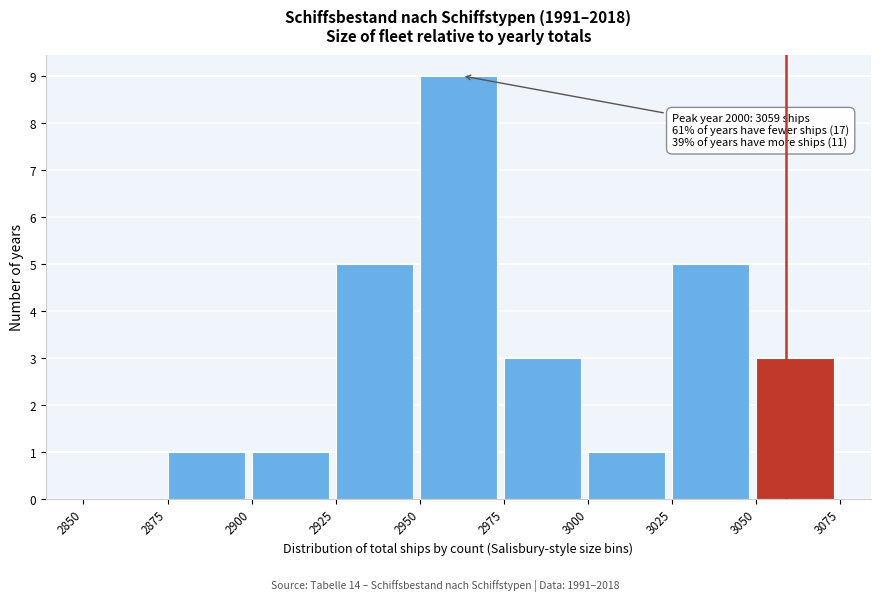

Over which range of the x-axis is the bar tallest?

2950 to 2975